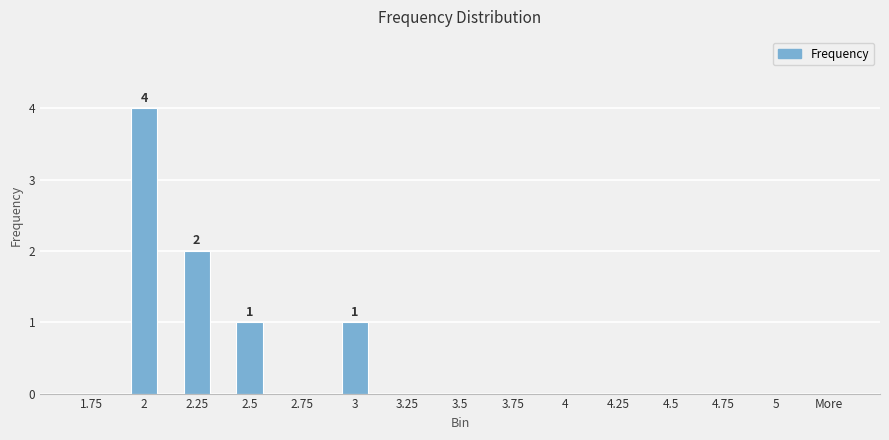

What is the greatest value displayed?

4